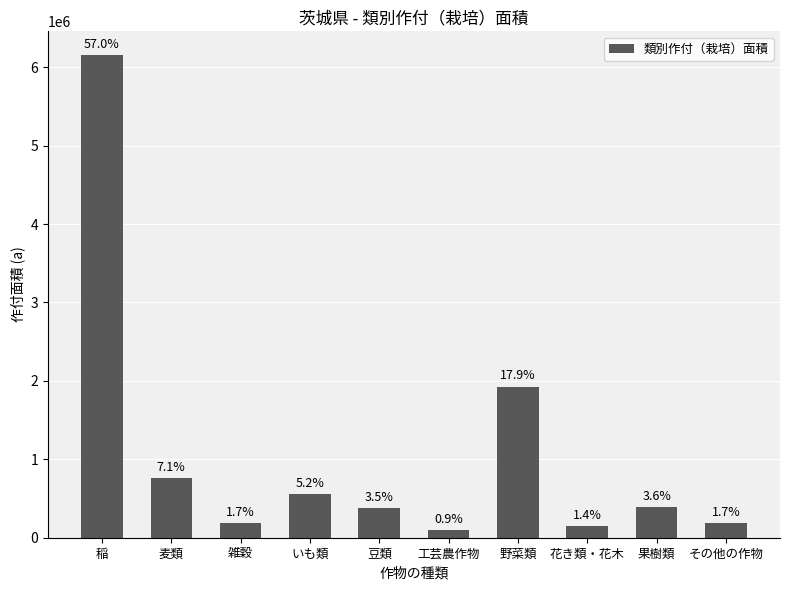

What is the change in value from 雑穀 to 花き類・花木?

-38587